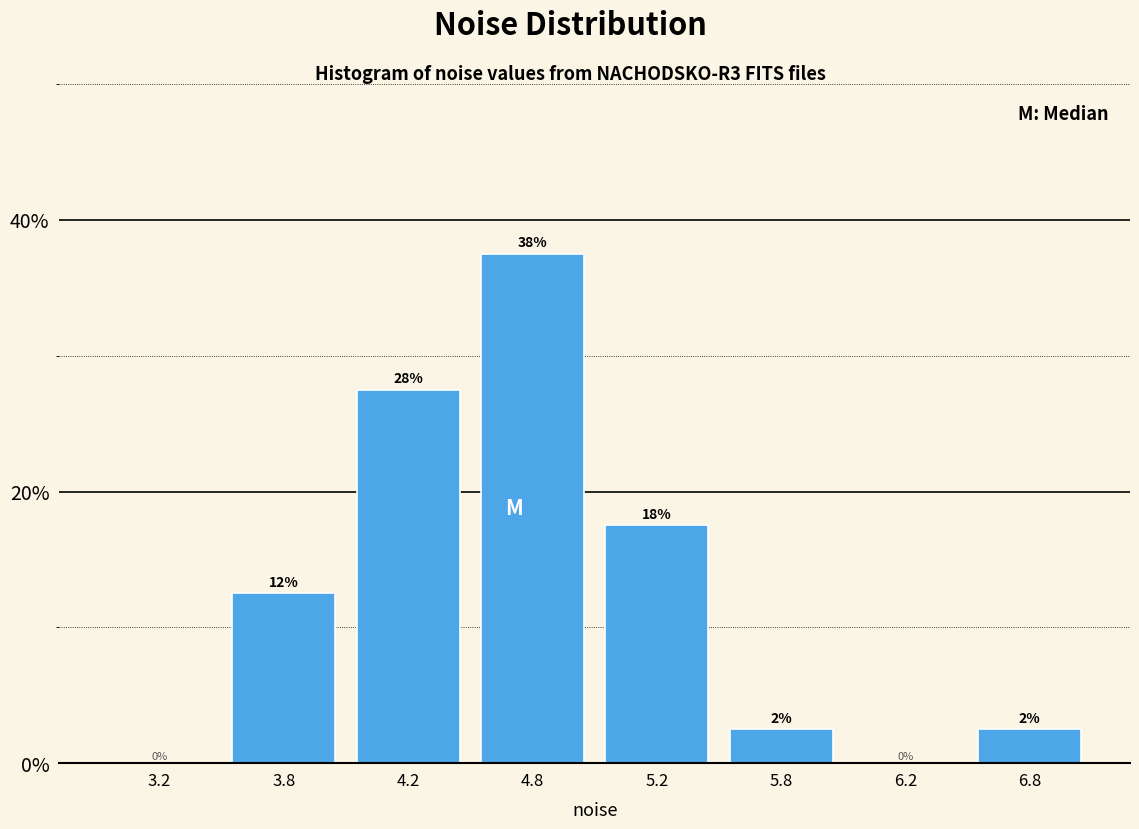

Are the bars horizontal?

No